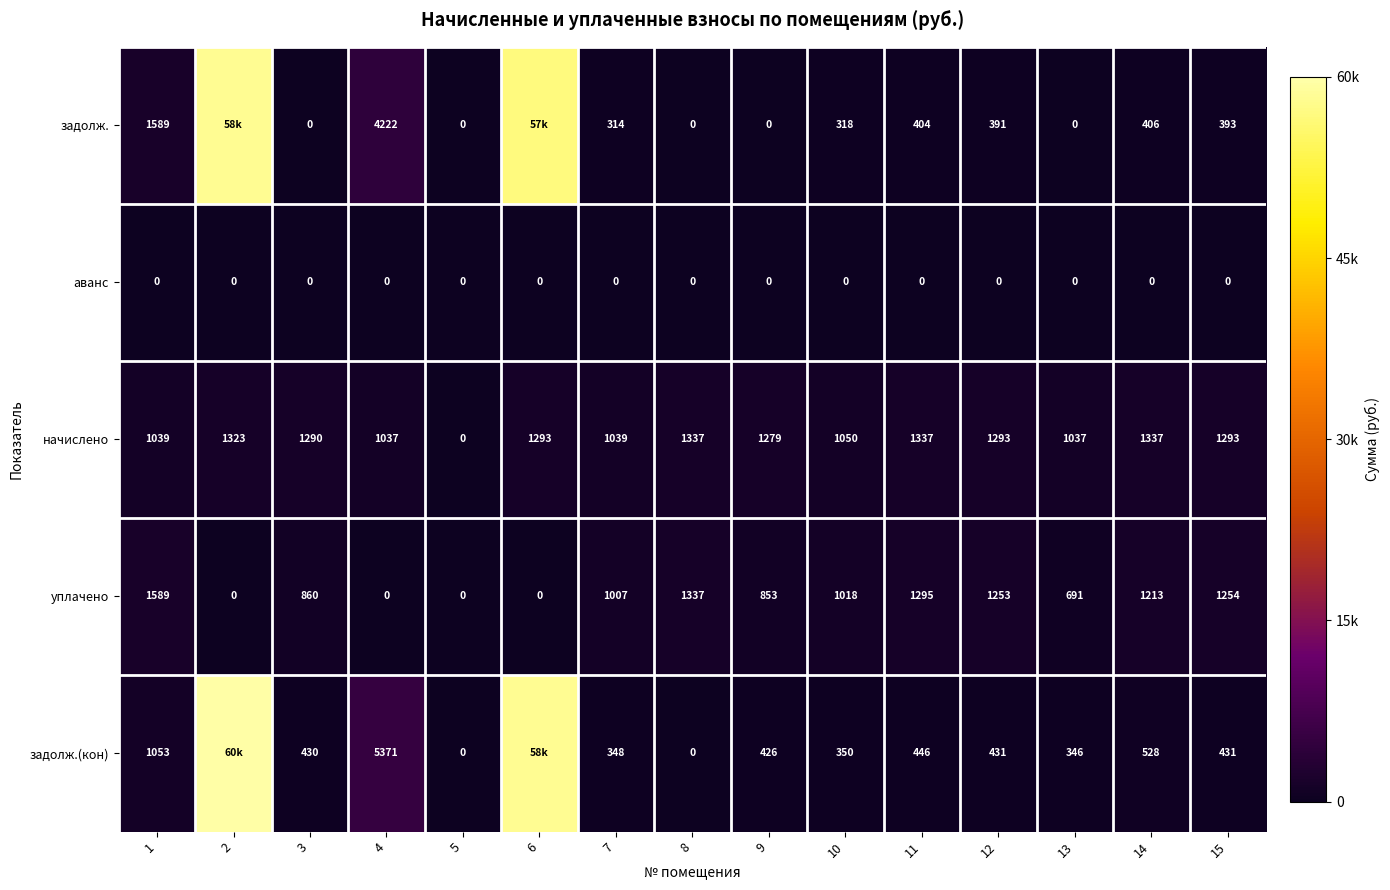

Is the value of задолж. at 12 greater than the value of уплачено at 4?

Yes